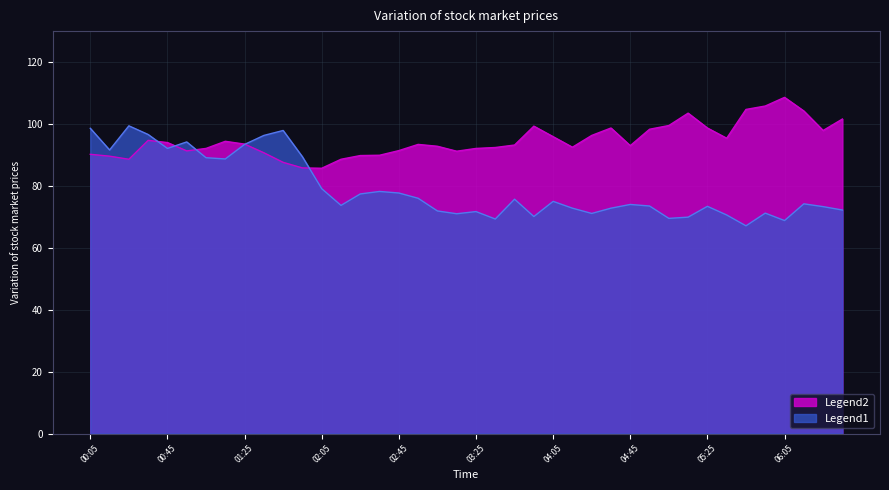

Is the value of 2.736 at 1998/12/24 06:35 greater than the value of 2.441 at 1998/12/24 04:35?

No